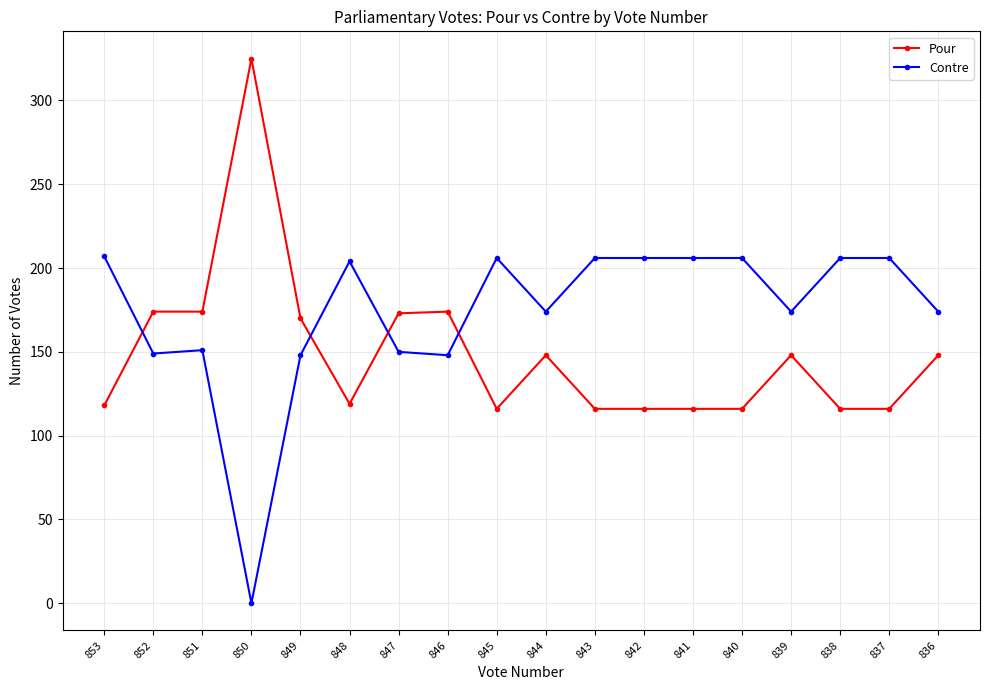

True or false: Pour has more than 2 points higher than both neighbors.

True